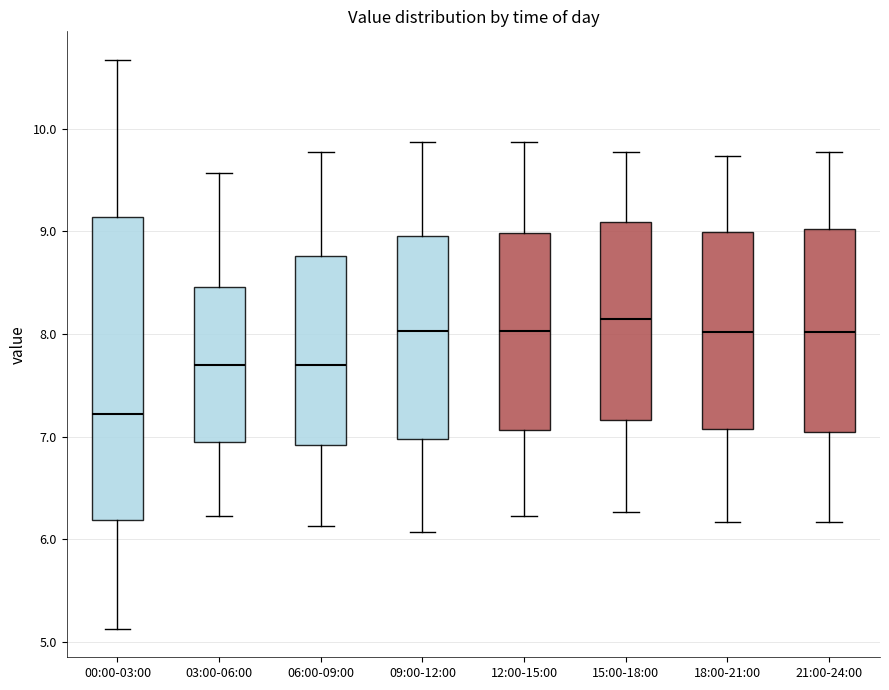

Reading left to right, read every box against the y-axis: the position of its median line, the range the box covers, and the ends of its whiskers. The values are not printed on the chart, so give them approximately, as read against the axis.

00:00-03:00: median 7.2, box 6.2 to 9.1, whiskers 5.1 to 10.7
03:00-06:00: median 7.7, box 7.0 to 8.5, whiskers 6.2 to 9.6
06:00-09:00: median 7.7, box 6.9 to 8.8, whiskers 6.1 to 9.8
09:00-12:00: median 8.0, box 7.0 to 9.0, whiskers 6.1 to 9.9
12:00-15:00: median 8.0, box 7.1 to 9.0, whiskers 6.2 to 9.9
15:00-18:00: median 8.2, box 7.2 to 9.1, whiskers 6.3 to 9.8
18:00-21:00: median 8.0, box 7.1 to 9.0, whiskers 6.2 to 9.7
21:00-24:00: median 8.0, box 7.0 to 9.0, whiskers 6.2 to 9.8